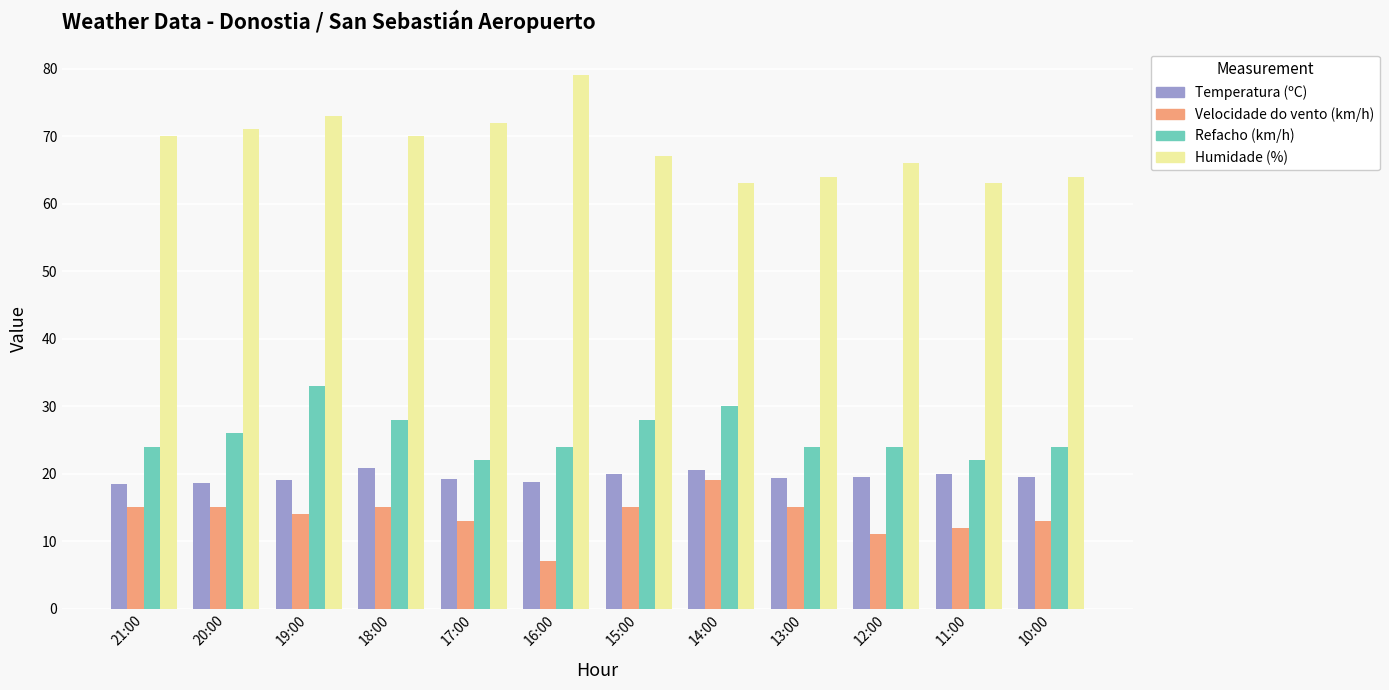

What is the difference between the highest and lowest values at 15:00?

52.0